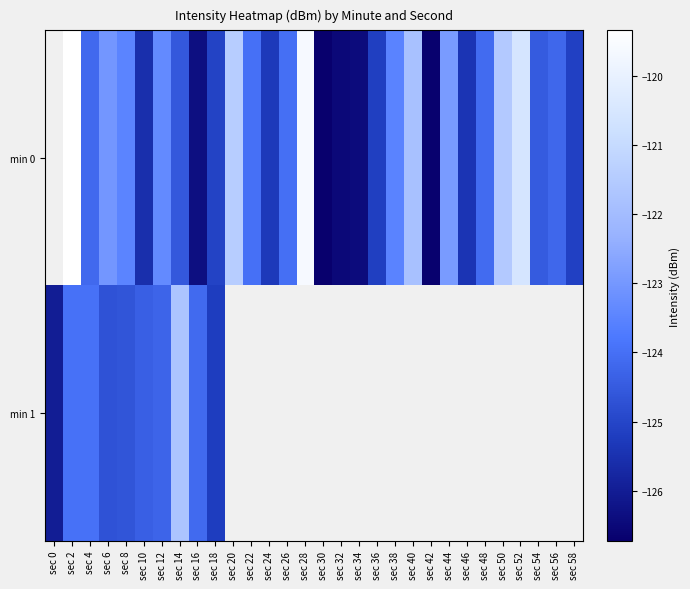

Which series changed the most between sec 10 and sec 32?

min 0